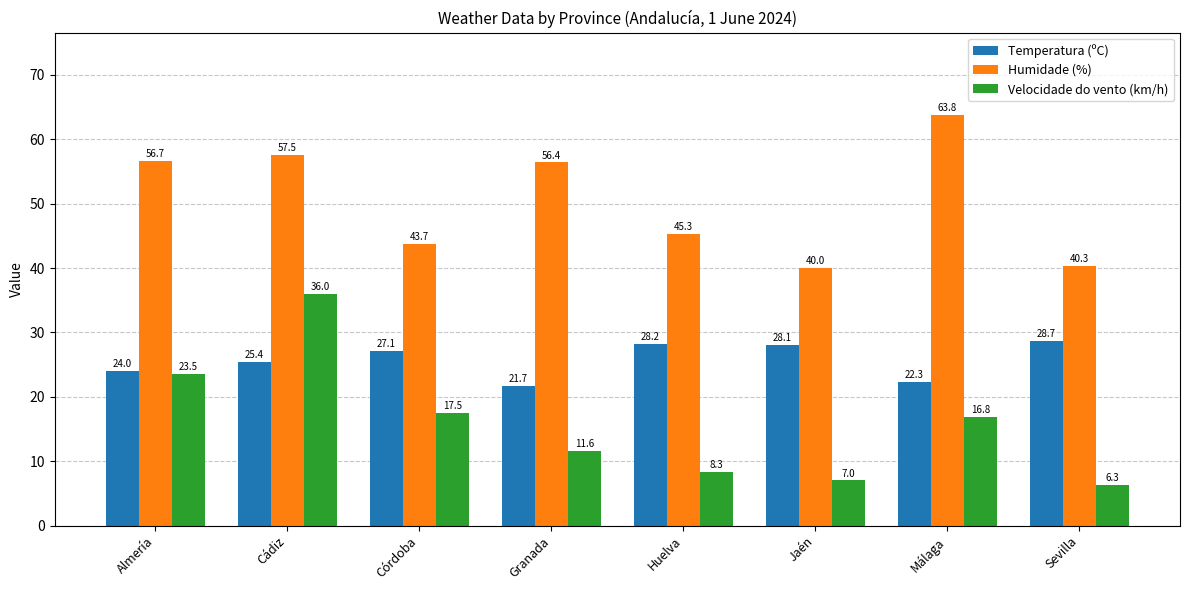

How many series are shown in this chart?

3